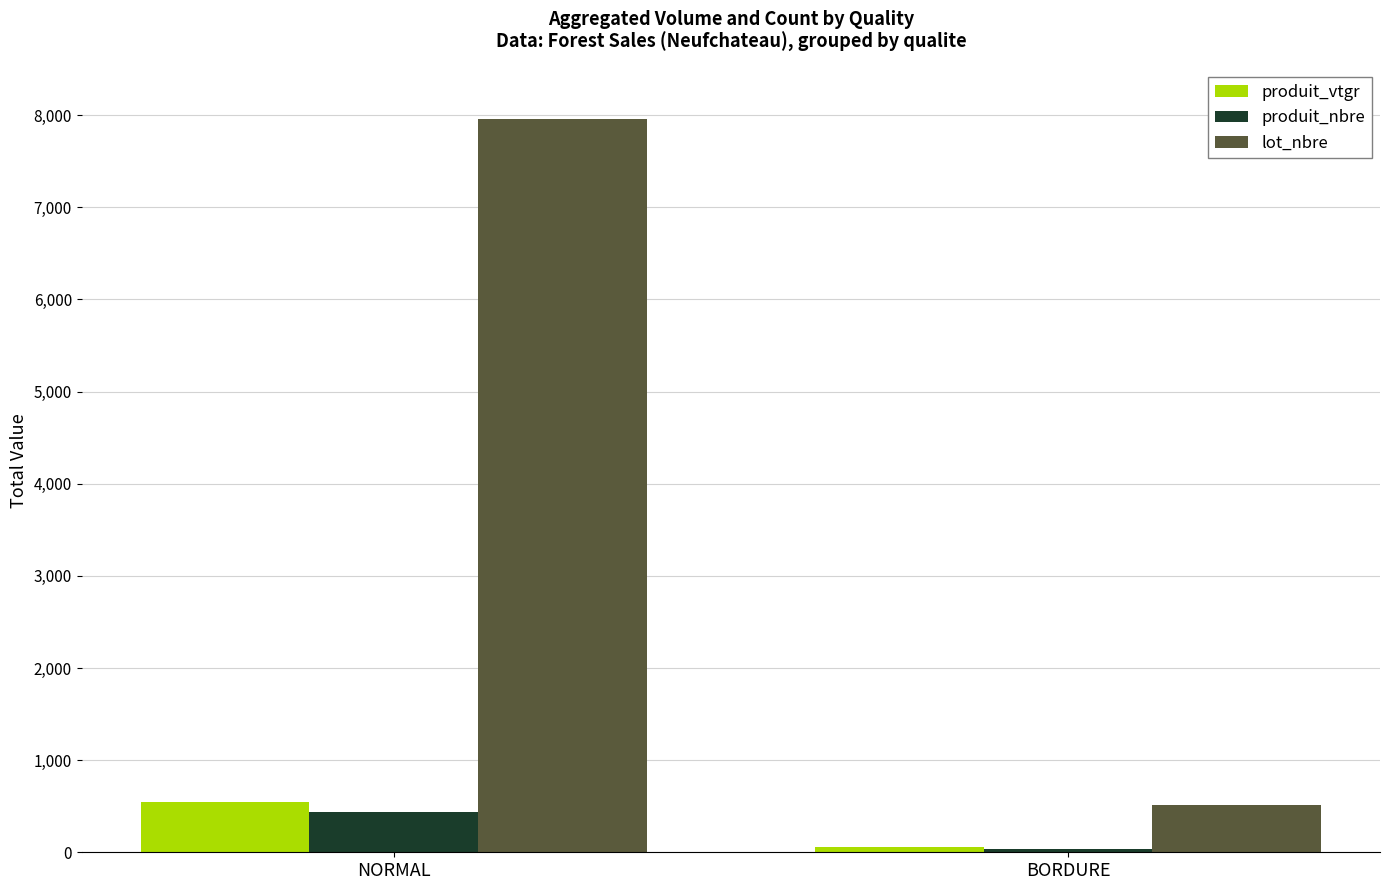

Rank the categories by produit_nbre value from highest to lowest.

NORMAL, BORDURE